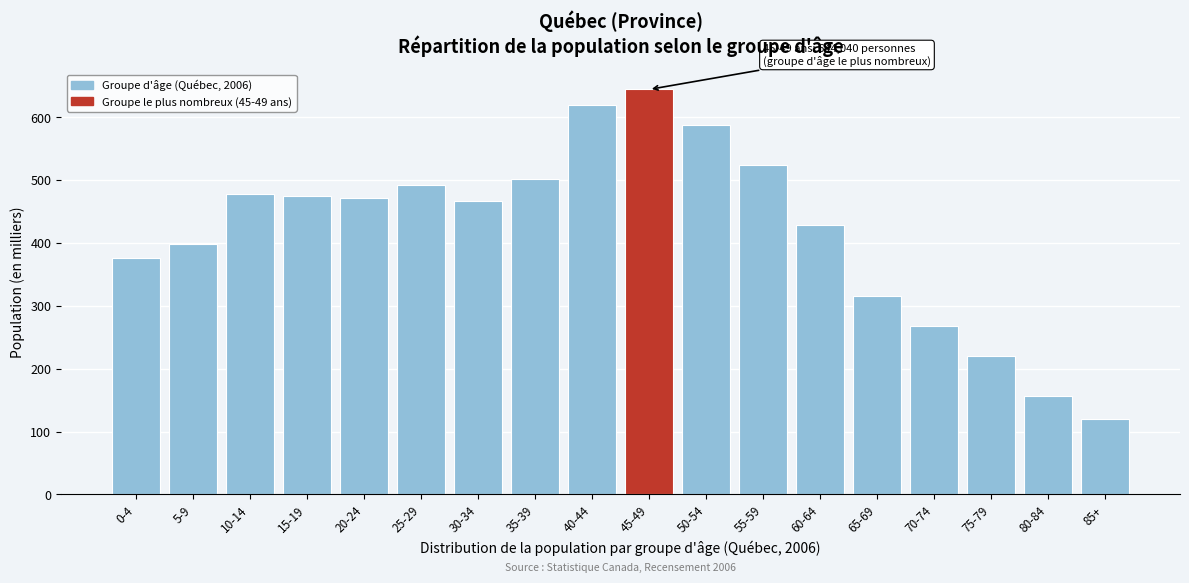

Reading left to right, list all the values displayed in this chart.

375.3	399.0	478.3	475.0	472.2	492.9	467.3	502.3	619.1	644.0	588.1	524.4	428.1	315.6	268.1	220.5	156.8	119.3